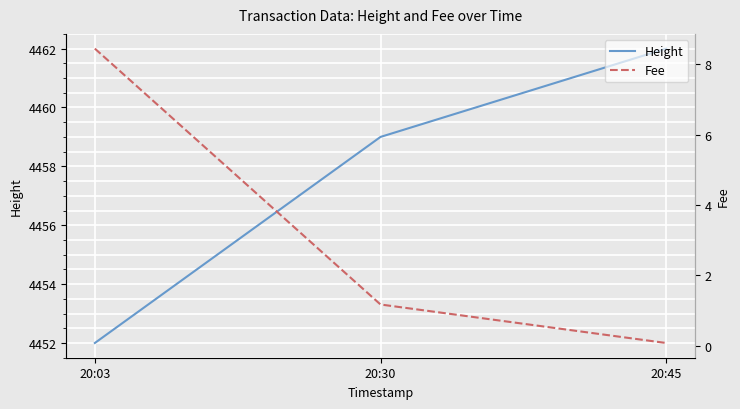

The Height series shows 4452.0 at 20:03. True or false?

True